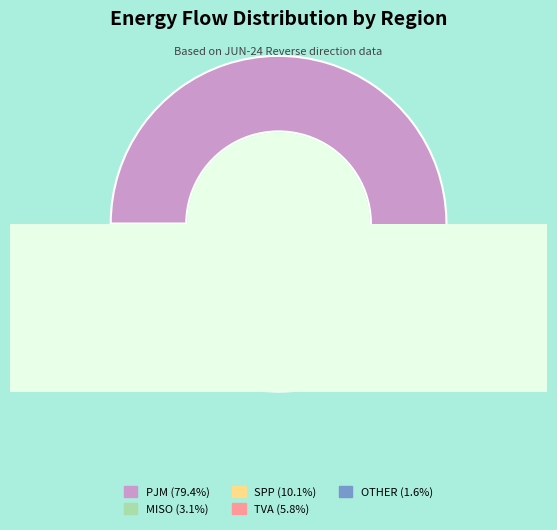

How many slices are in this pie chart?

5